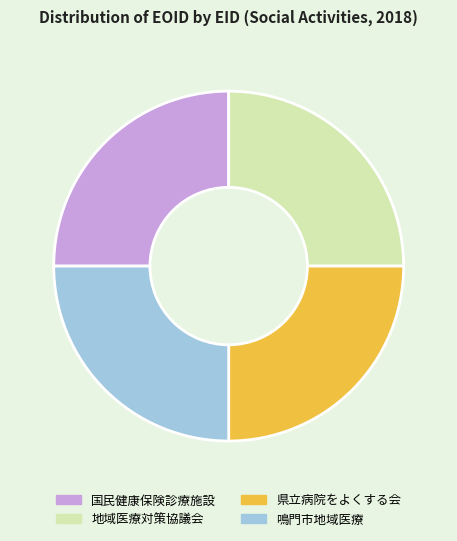

Is there any slice that represents more than half of the pie?

No